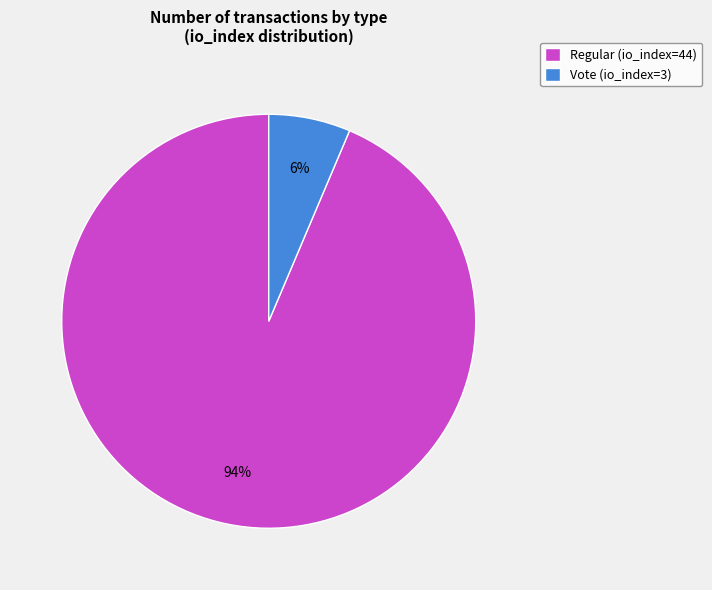

What is the majority slice?

Regular (io_index=44)